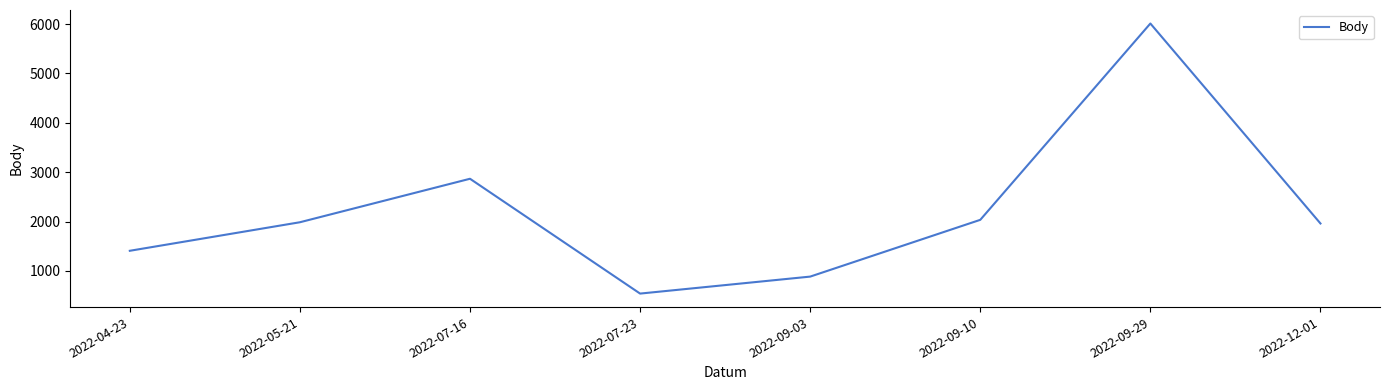

At which label is the value closest to 3275?

2022-07-16